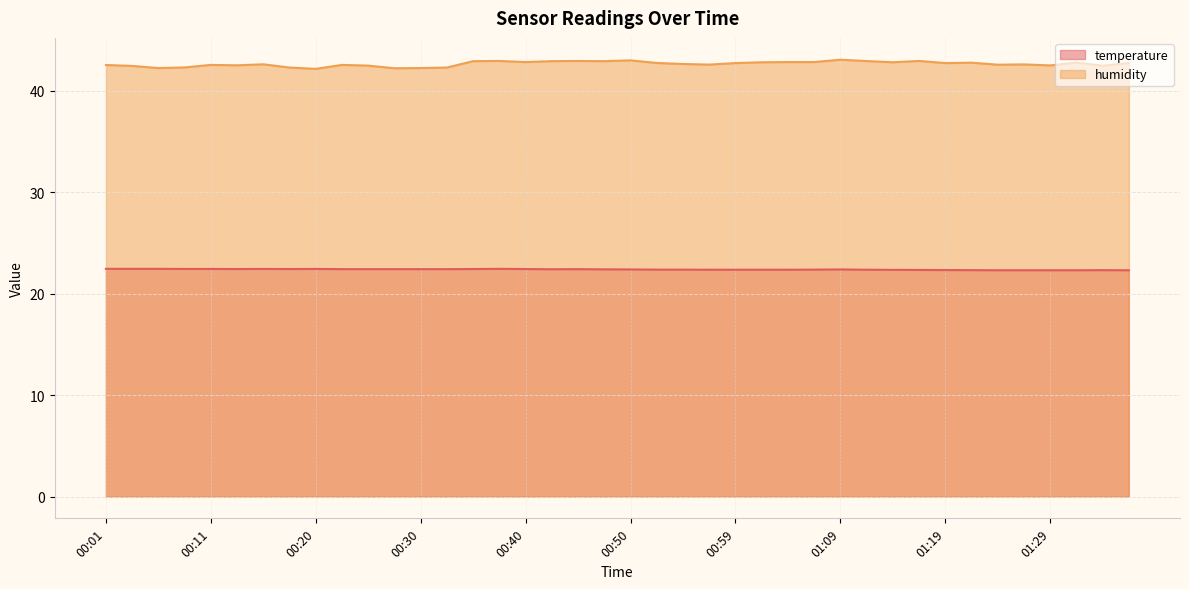

What is the total value across all series at 01:04?

65.2